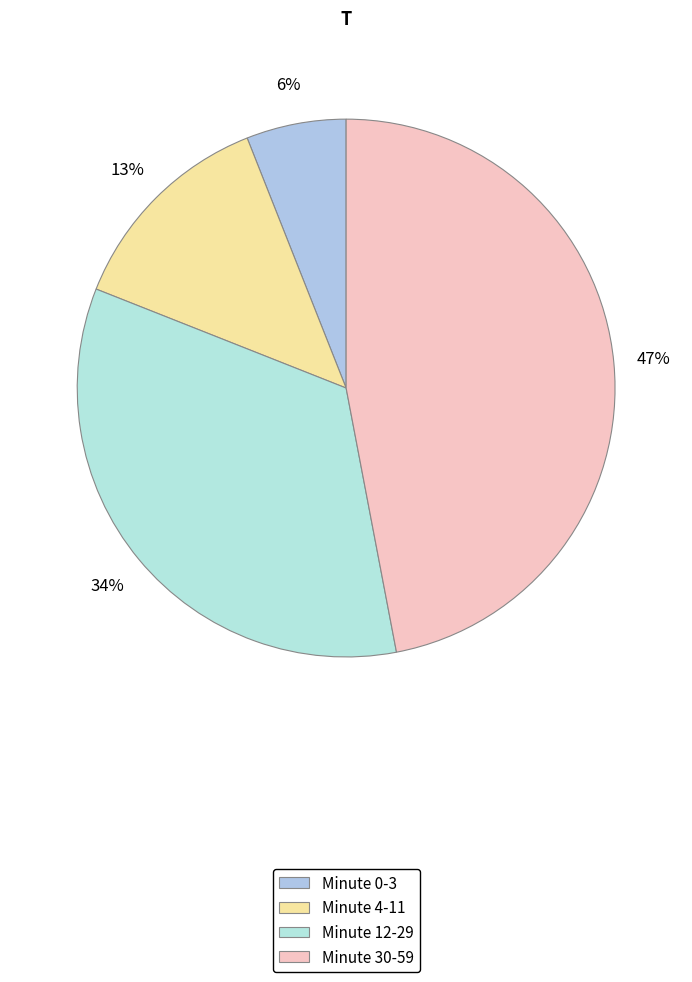

Does any single category account for the majority?

No